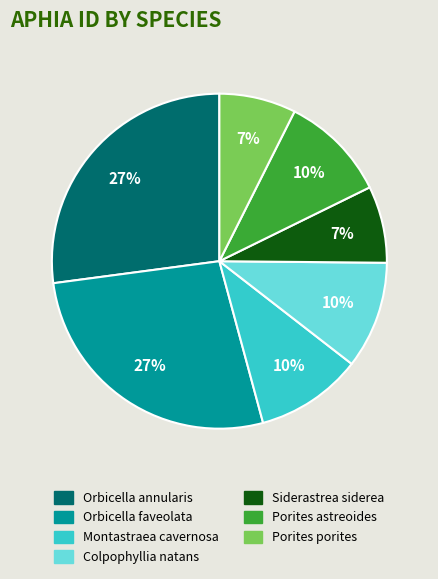

Combined, do Siderastrea siderea and Orbicella faveolata account for over 50%?

No